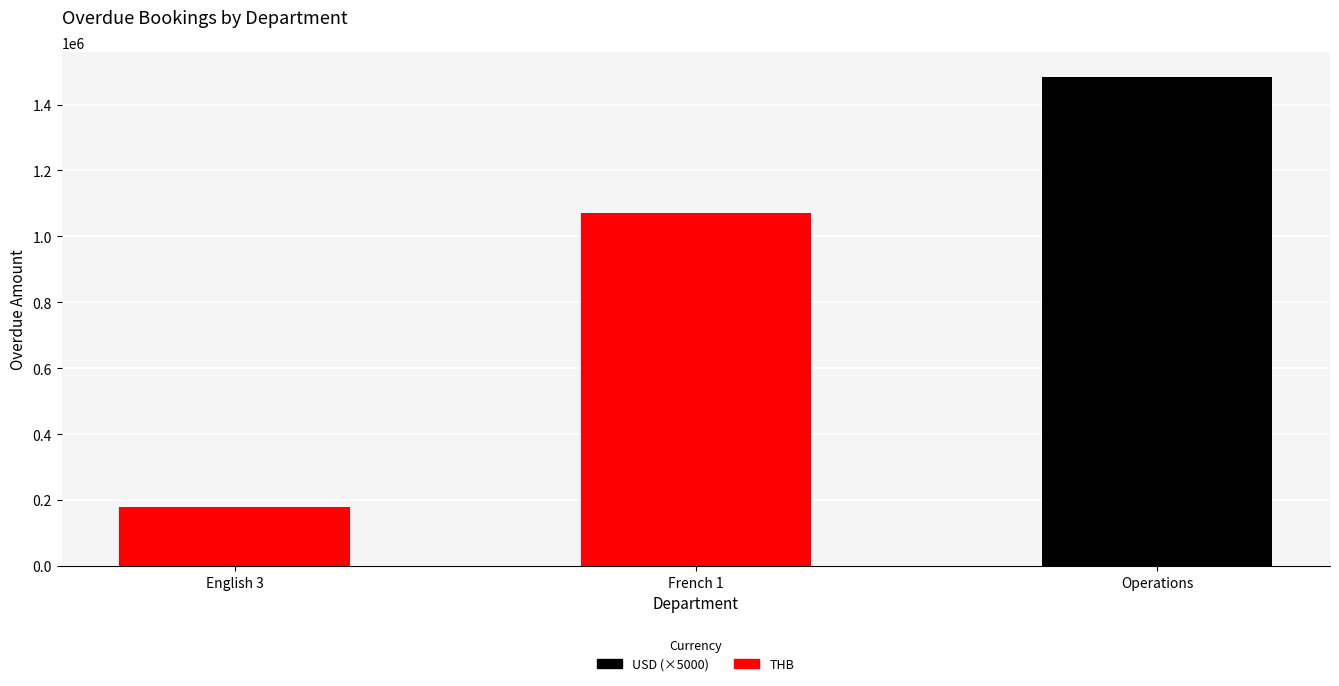

The THB series shows 1069830 at French 1. True or false?

True